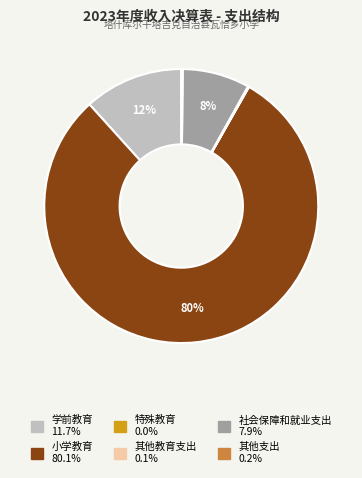

Combined, do 小学教育 and 社会保障和就业支出 account for over 50%?

Yes